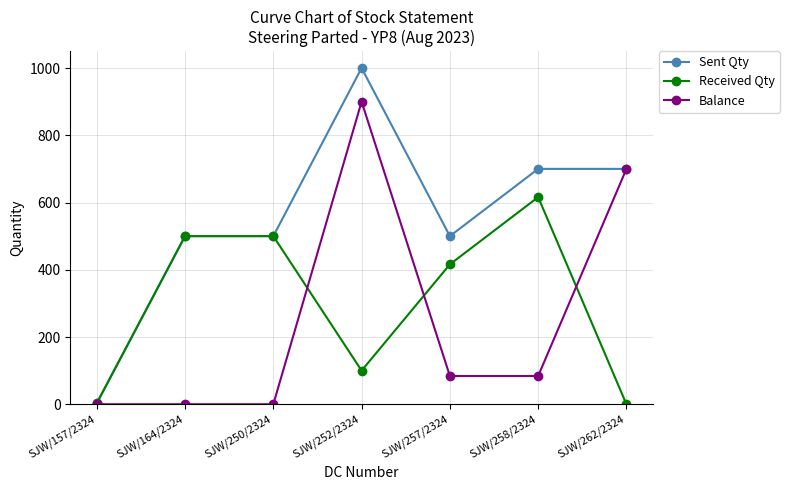

At SJW/252/2324, list the series in order from smallest to largest.

Received Qty, Balance, Sent Qty